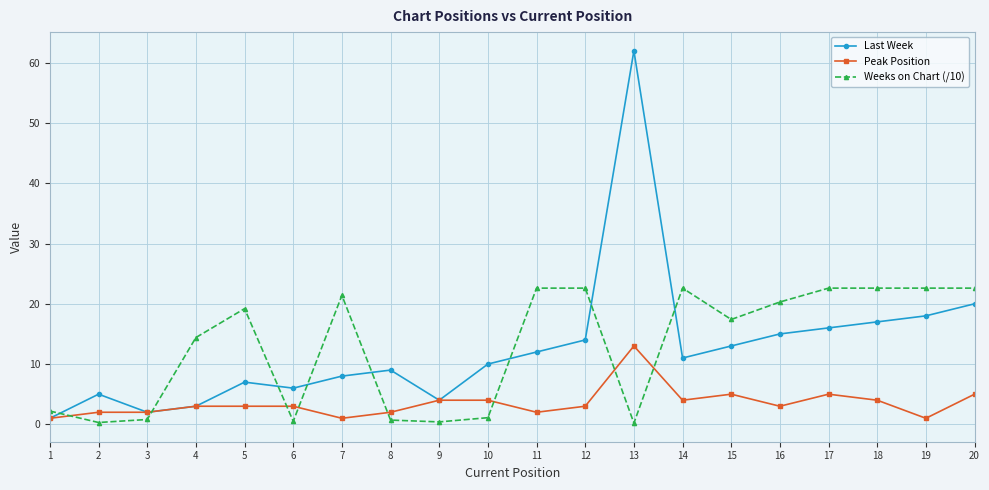

Which series has the widest spread of values?

Last Week